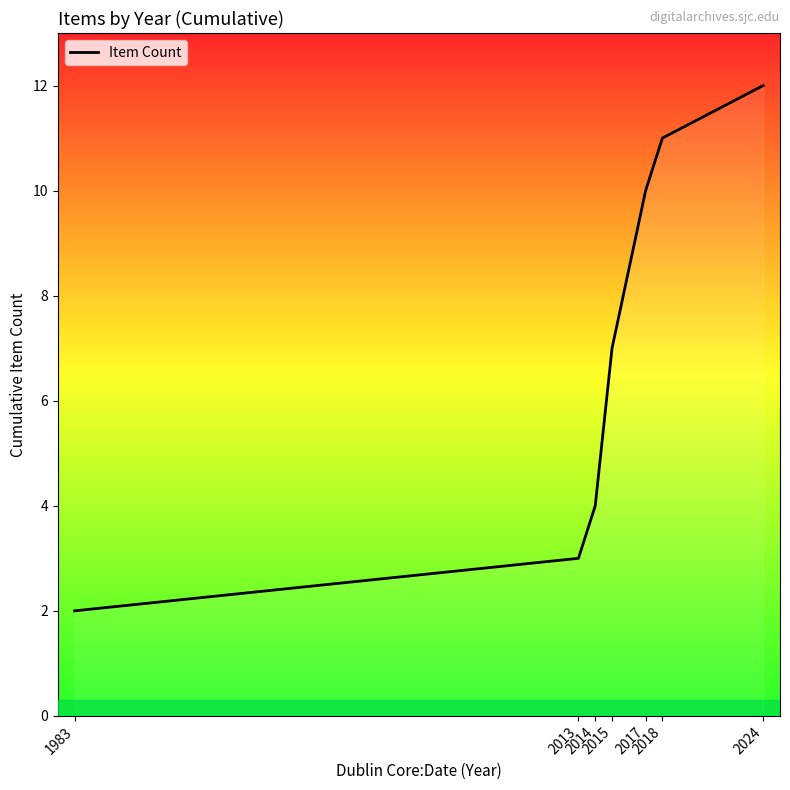

How many values are below 7?

3